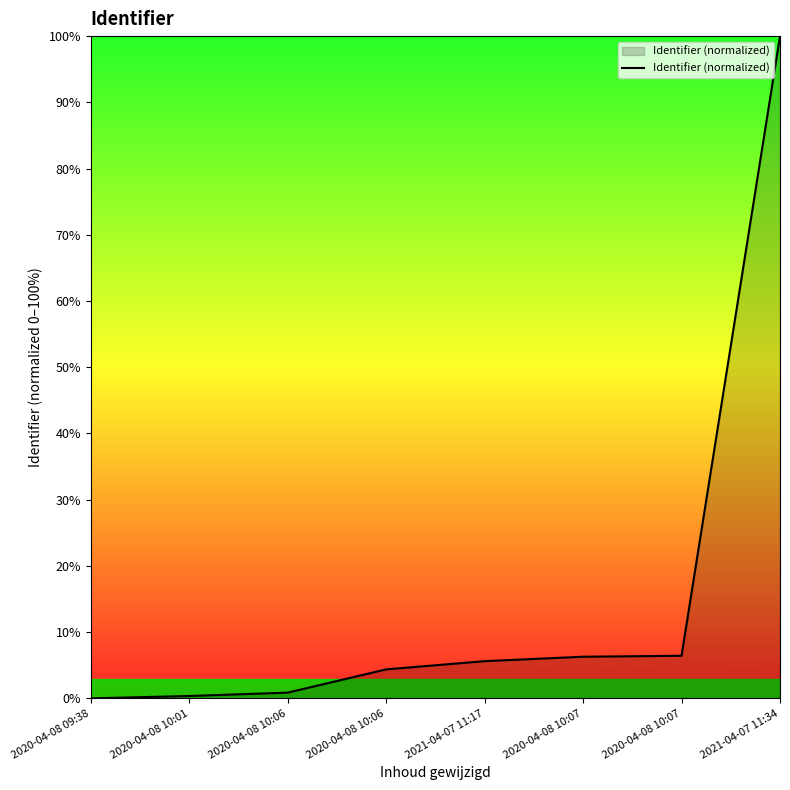

How many distinct data groups are displayed?

1